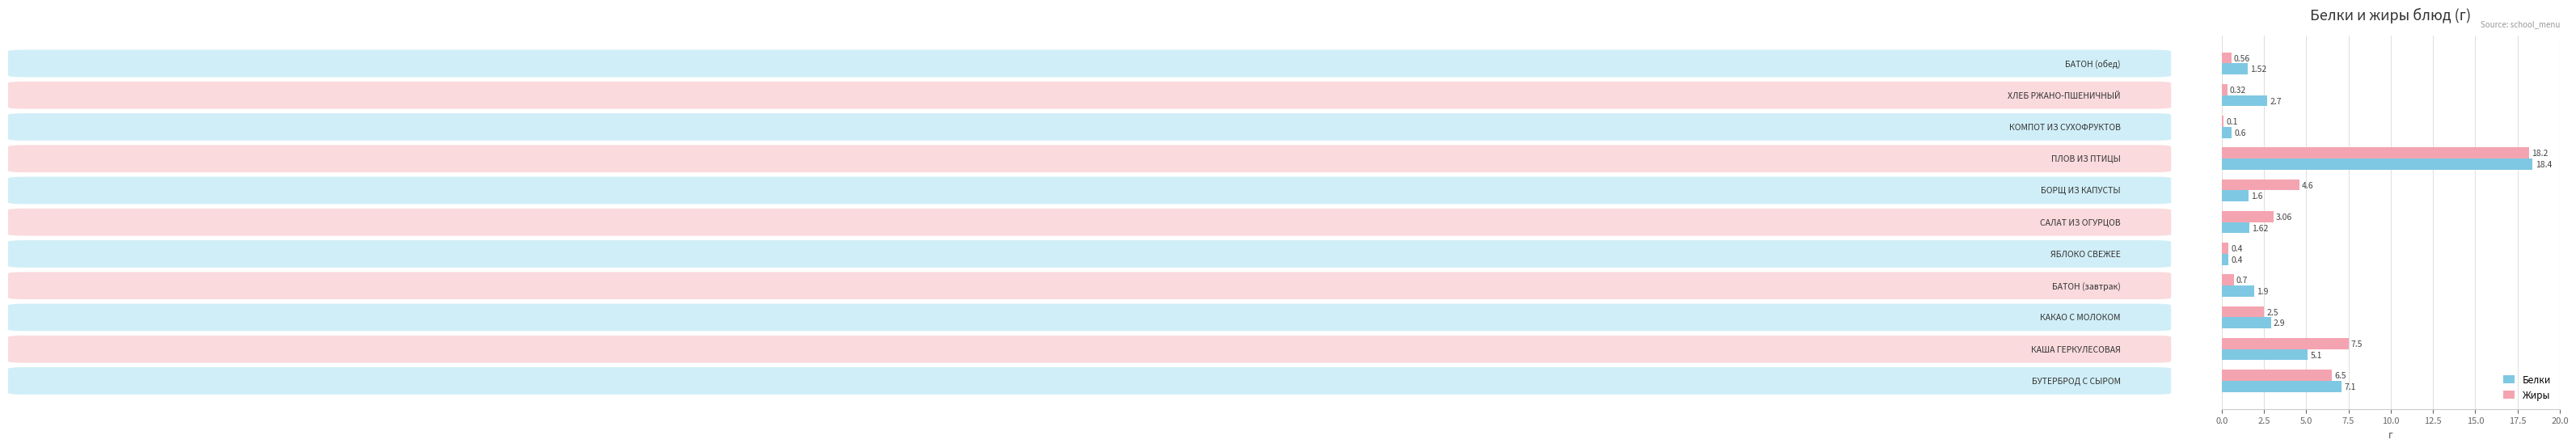

Count the number of categories in the chart.

11